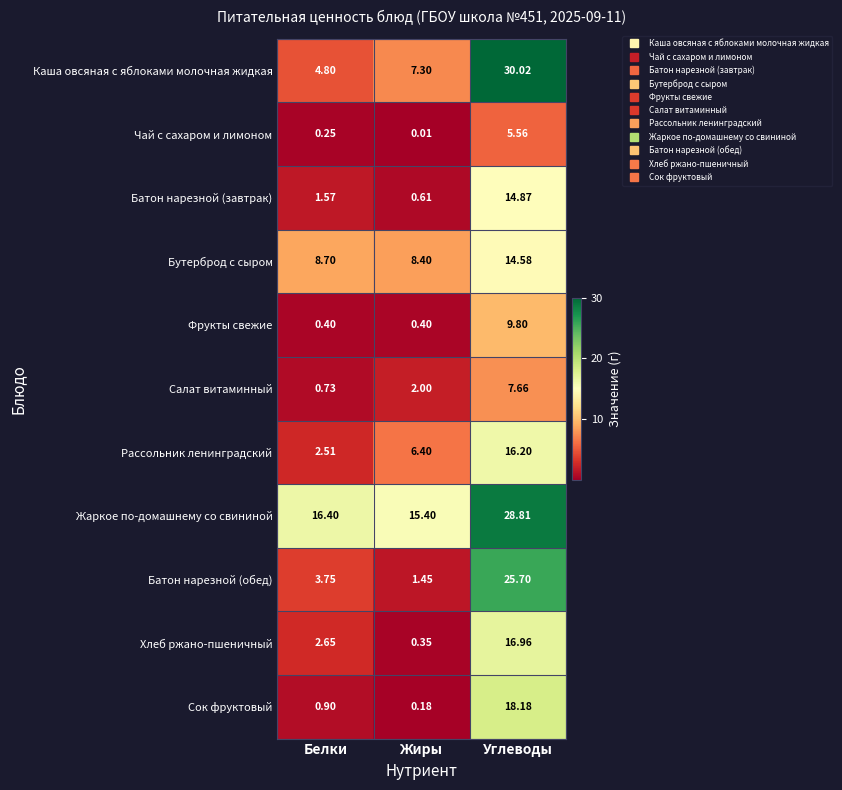

Between Белки and Жиры, which series saw the biggest shift?

Рассольник ленинградский